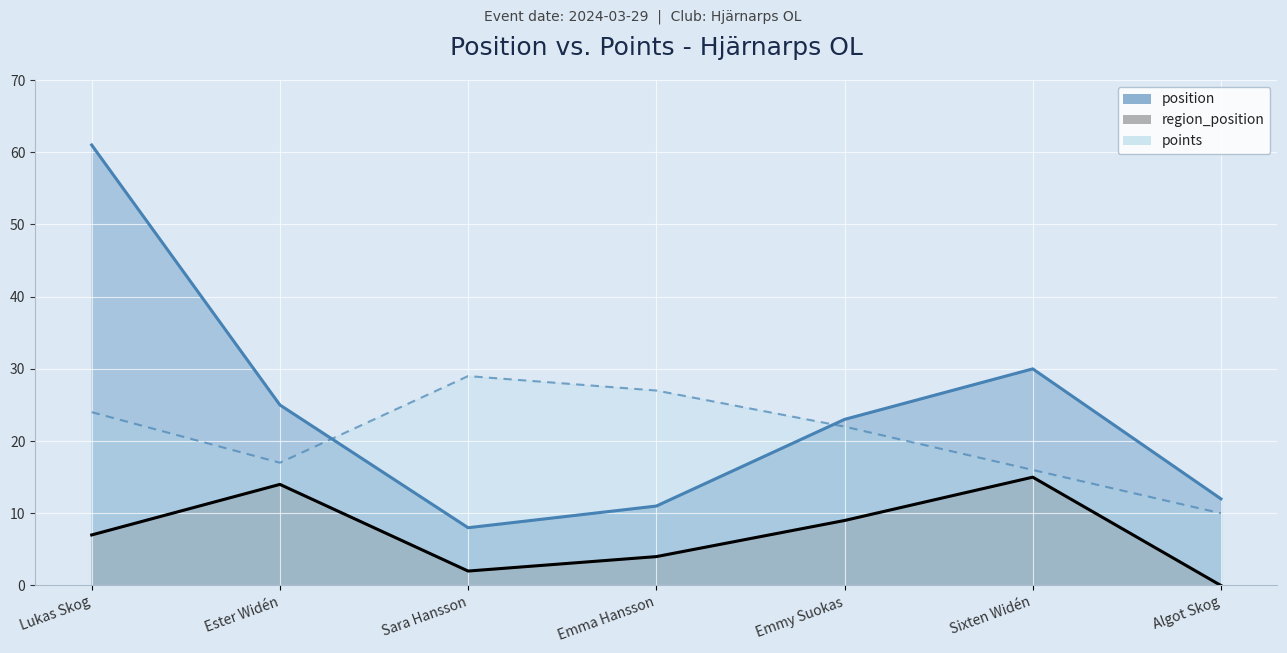

List the series in order of their peak value, lowest first.

region_position, points, position